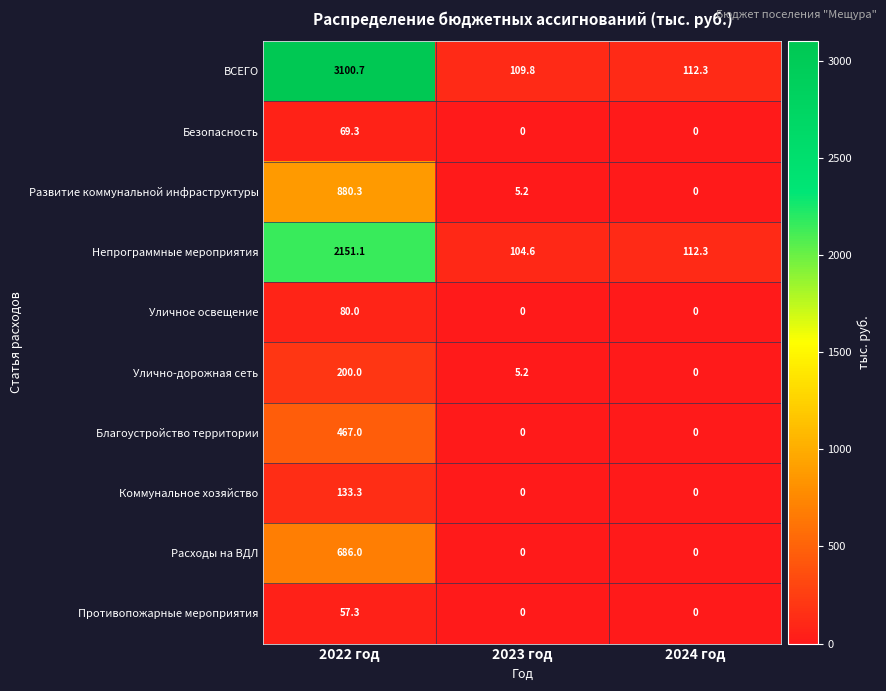

Between 2022 год and 2023 год, which series saw the biggest shift?

ВСЕГО